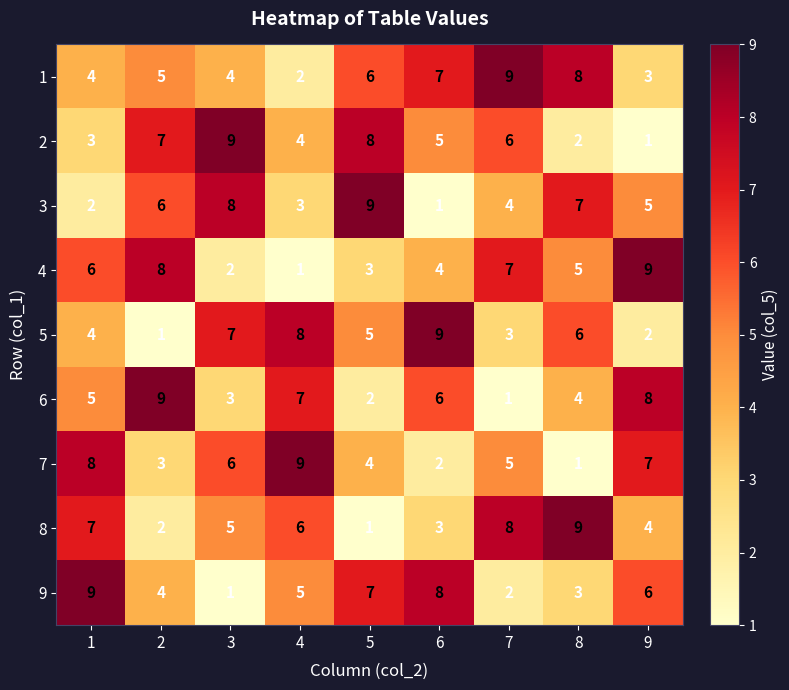

The 9 series shows 1 at 3. True or false?

True